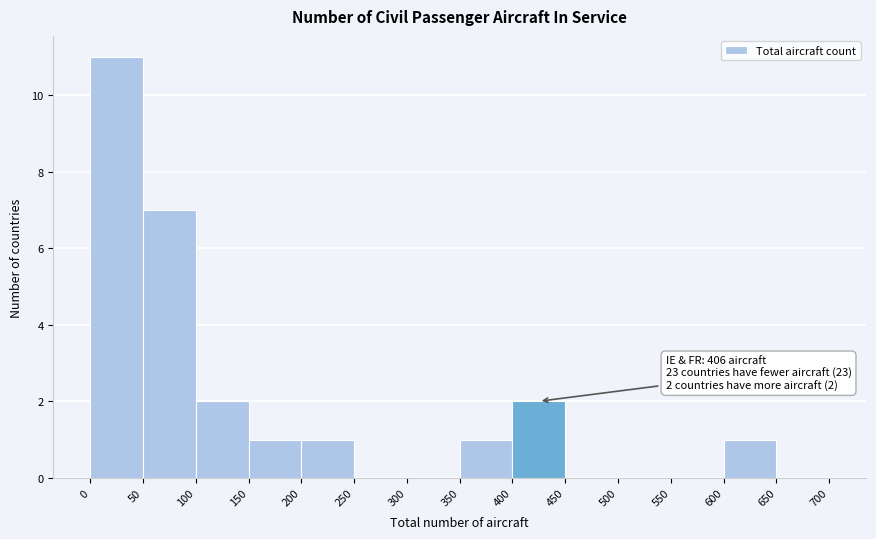

Which range on the x-axis has the tallest bar?

0 to 50